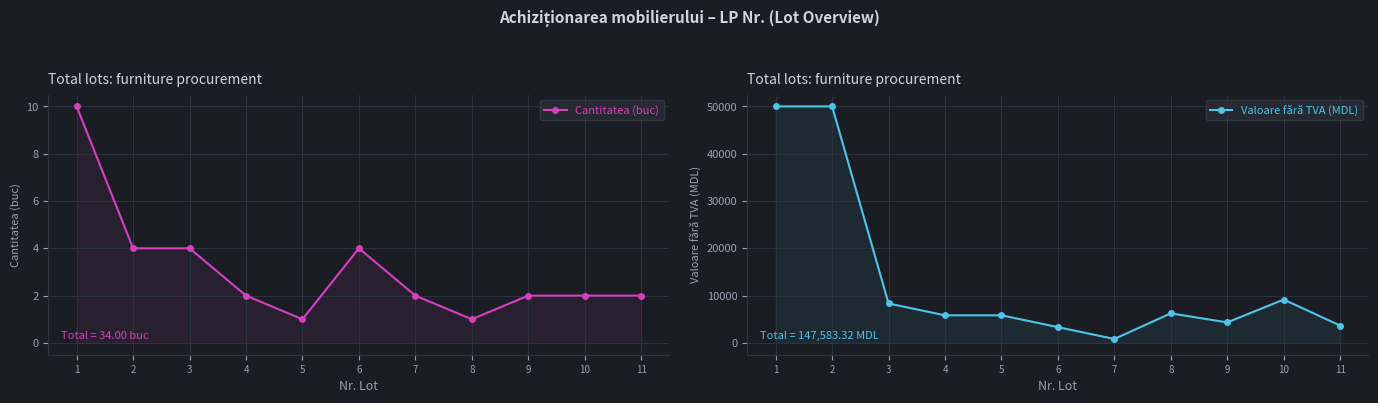

Rank the series at 11 from highest to lowest value.

Valoare fără TVA (MDL), Cantitatea (buc)